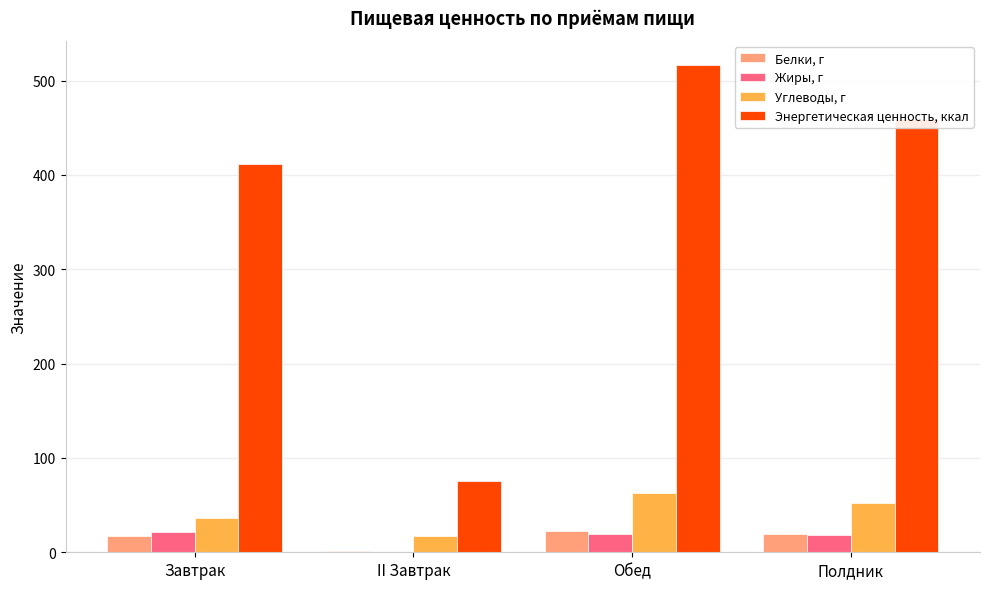

At which category is the sum across all series the highest?

Обед